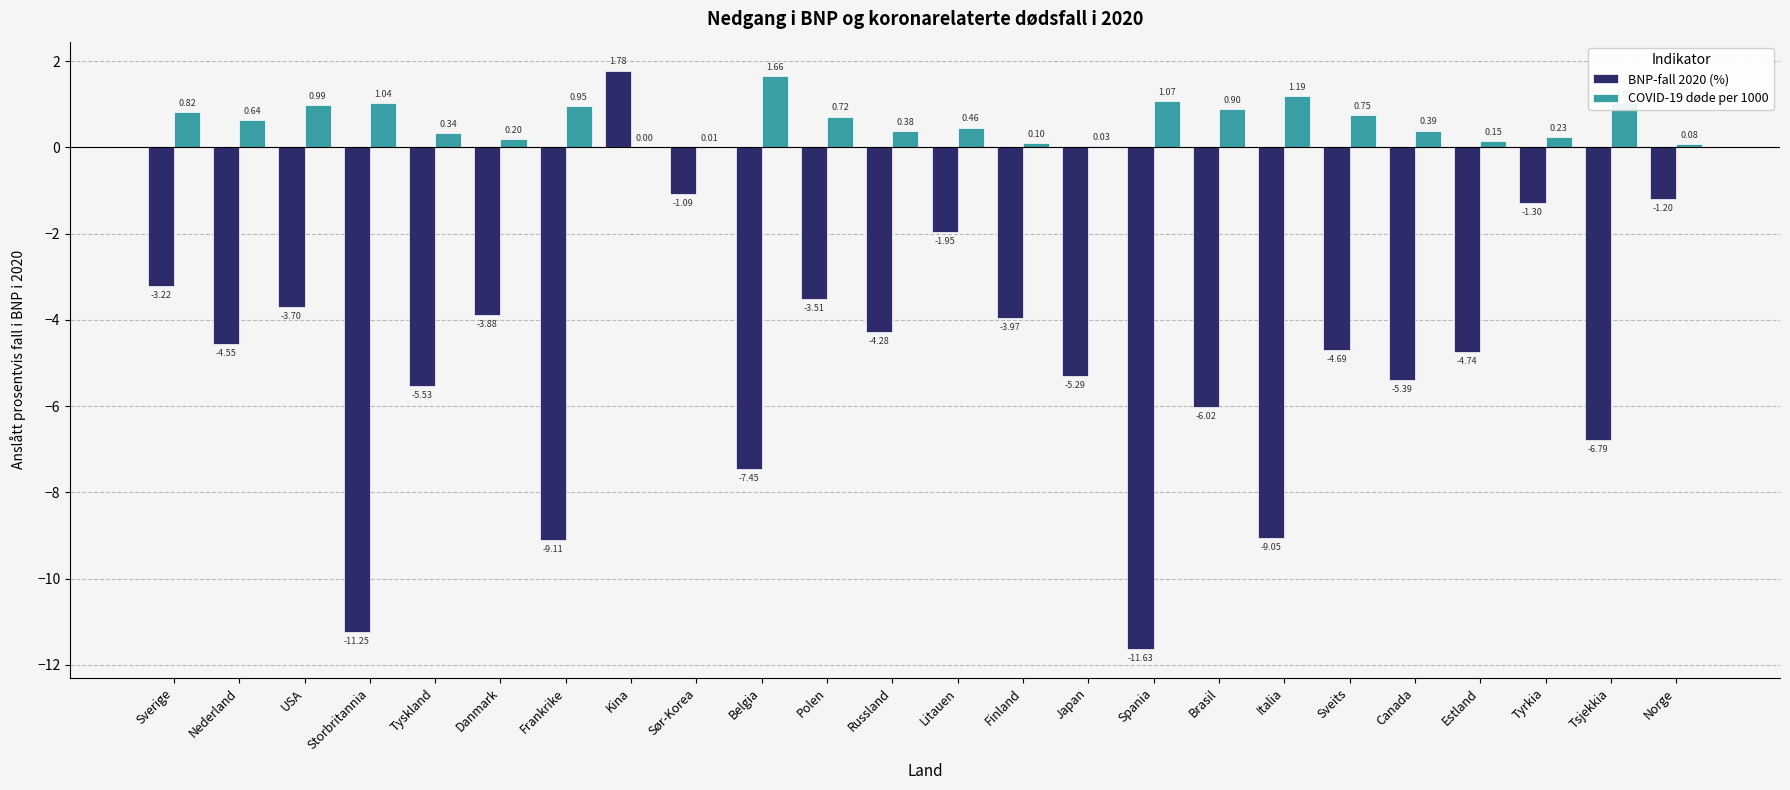

Is it true that COVID-19 døde per 1000 equals 2.9 at Belgia?

False